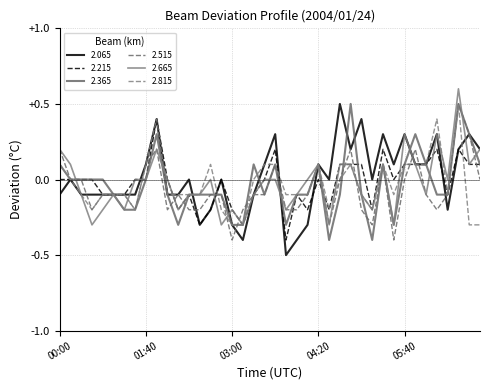

Which series has the widest spread of values?

2.065